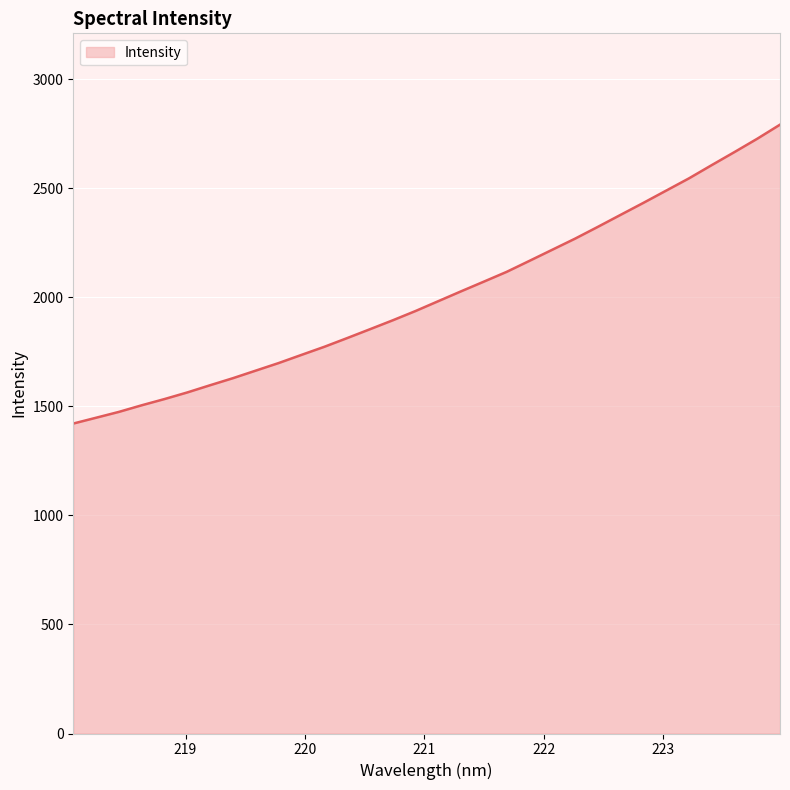

What is the difference between the maximum and minimum values?

1370.6